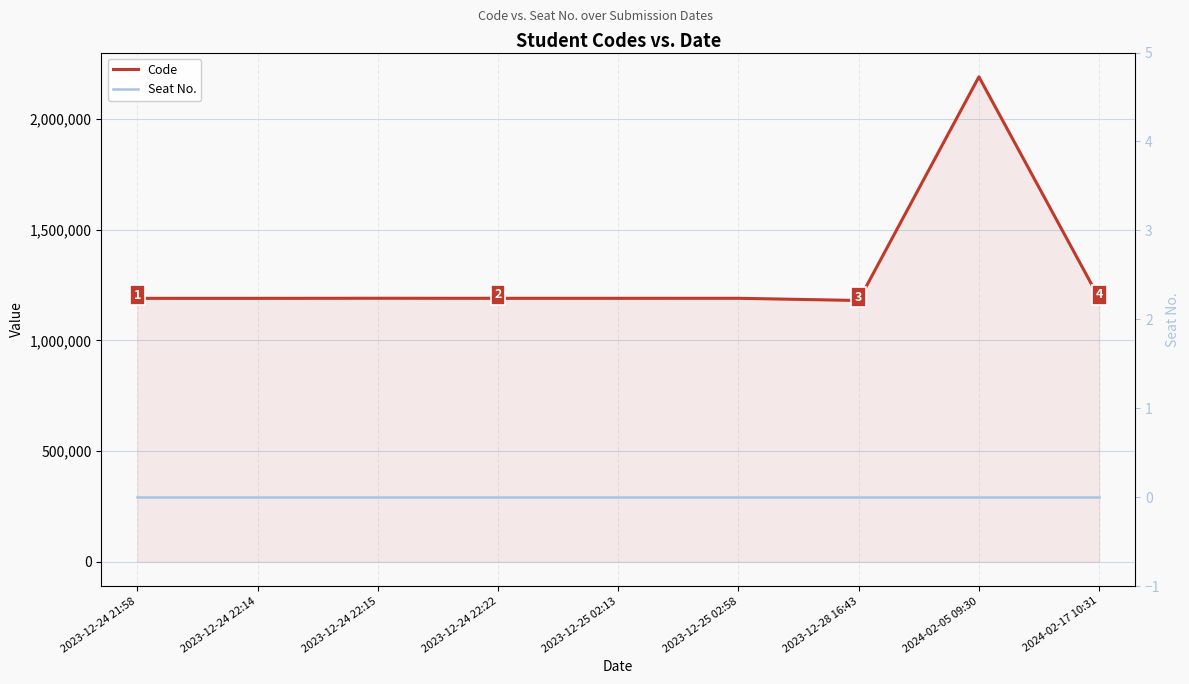

True or false: Code and Seat No. intersect in this chart.

False